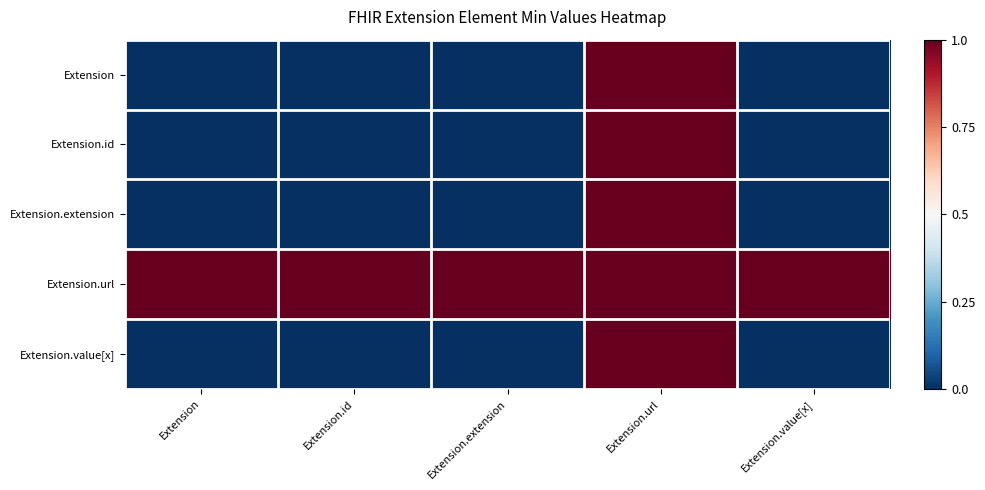

Reading left to right, transcribe all the data shown in this chart.

Extension: Extension=-0.5	Extension.id=-0.5	Extension.extension=-0.5	Extension.url=0.5	Extension.value[x]=-0.5
Extension.id: Extension=-0.5	Extension.id=-0.5	Extension.extension=-0.5	Extension.url=0.5	Extension.value[x]=-0.5
Extension.extension: Extension=-0.5	Extension.id=-0.5	Extension.extension=-0.5	Extension.url=0.5	Extension.value[x]=-0.5
Extension.url: Extension=0.5	Extension.id=0.5	Extension.extension=0.5	Extension.url=0.5	Extension.value[x]=0.5
Extension.value[x]: Extension=-0.5	Extension.id=-0.5	Extension.extension=-0.5	Extension.url=0.5	Extension.value[x]=-0.5